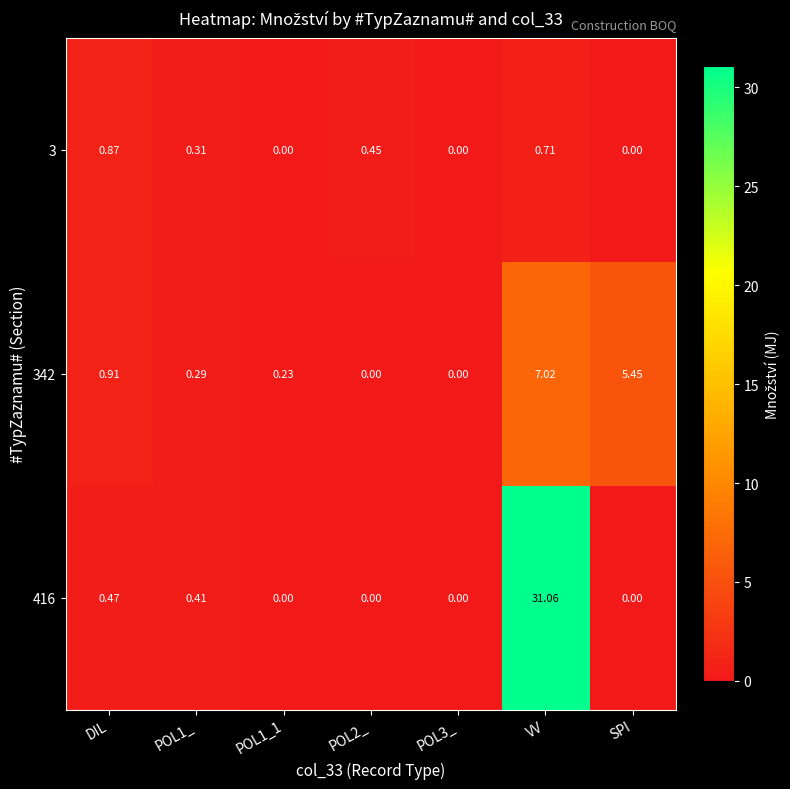

At which category is the sum across all series the highest?

VV